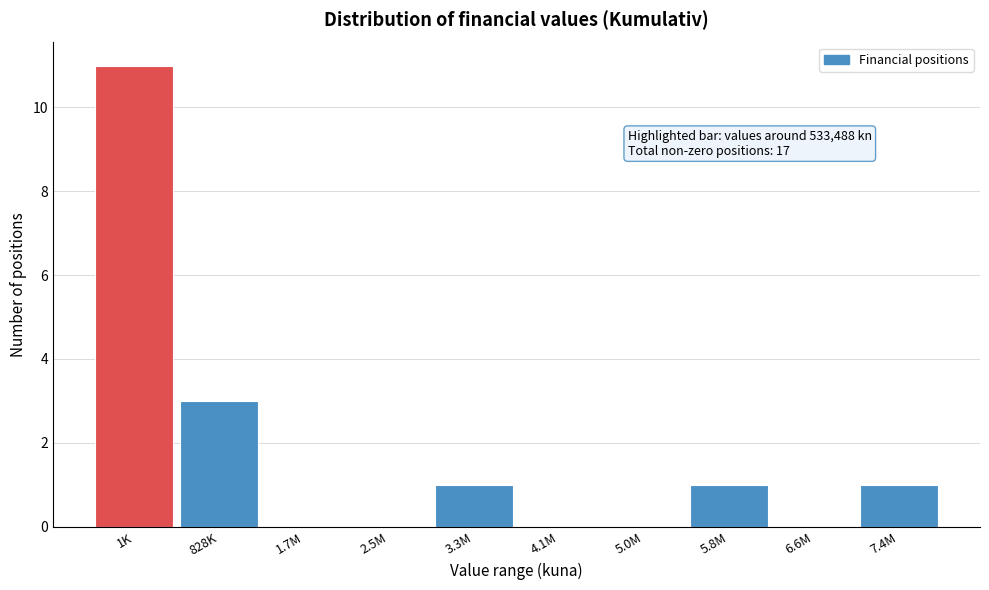

Reading left to right, what are all the values shown in this chart?

1K=11	828K=3	1.7M=0	2.5M=0	3.3M=1	4.1M=0	5.0M=0	5.8M=1	6.6M=0	7.4M=1